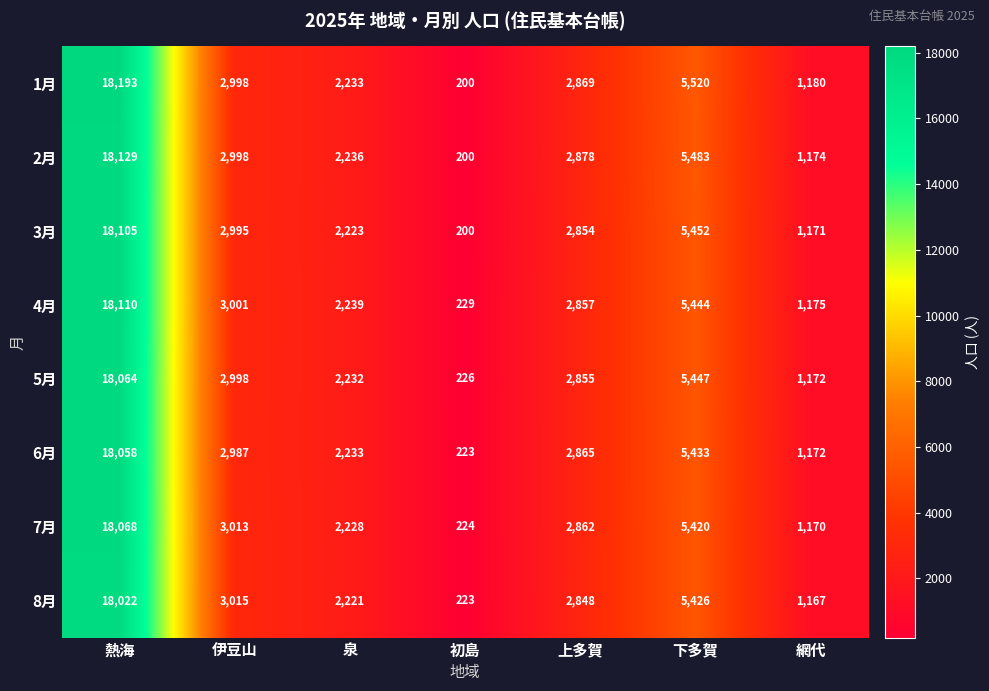

What is the greatest value displayed?

18193